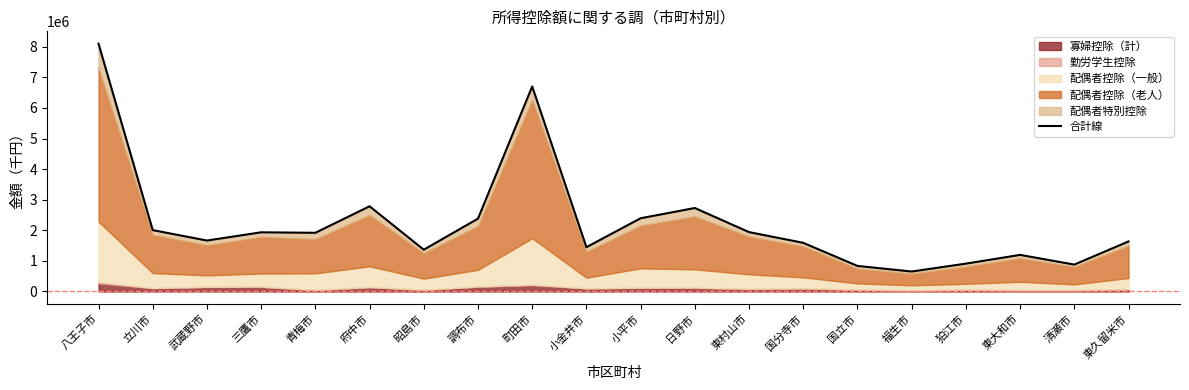

What is the smallest value displayed?

652720